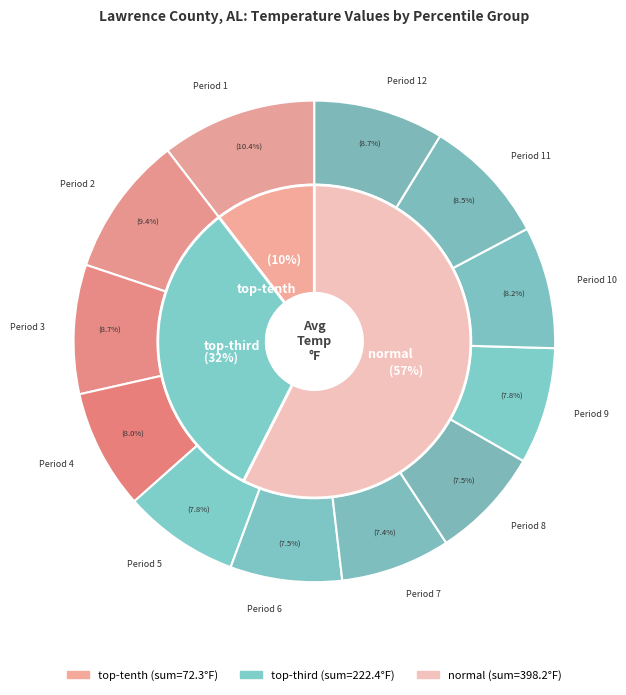

Rank the categories by value from lowest to highest.

Period 7, Period 6, Period 8, Period 5, Period 9, Period 4, Period 10, Period 11, Period 3, Period 12, Period 2, Period 1